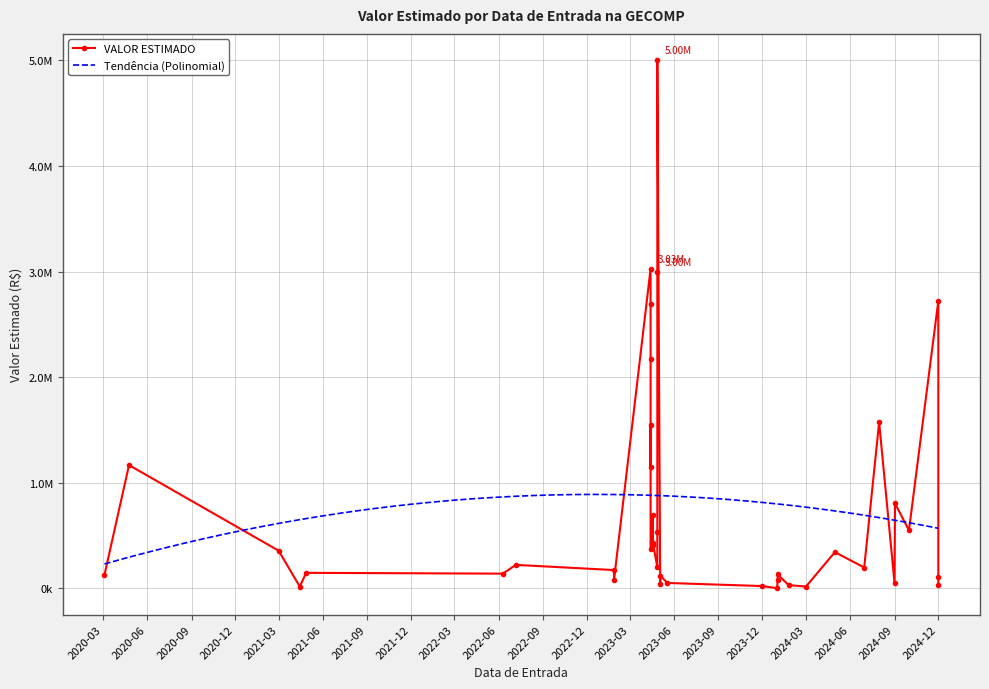

How many values are below 222278?

20